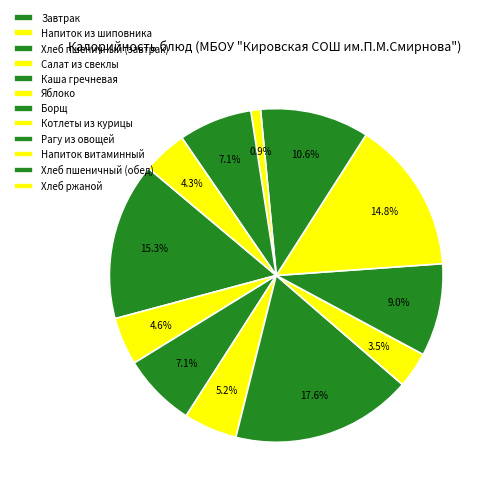

What is the largest slice in the pie chart?

Каша гречневая